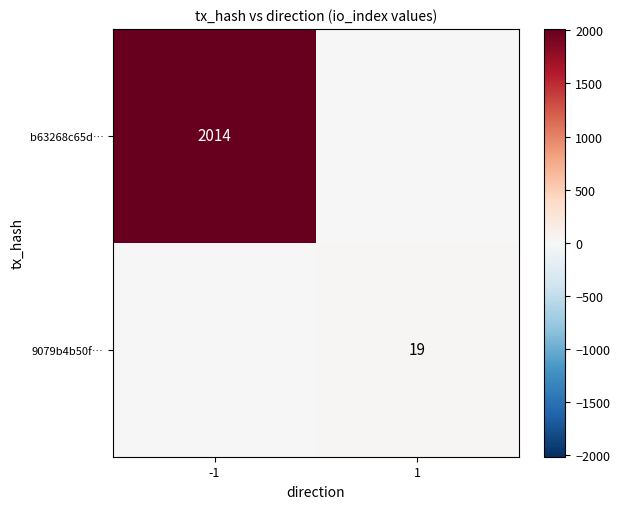

What is the spread (max minus min) of values at 1?

19